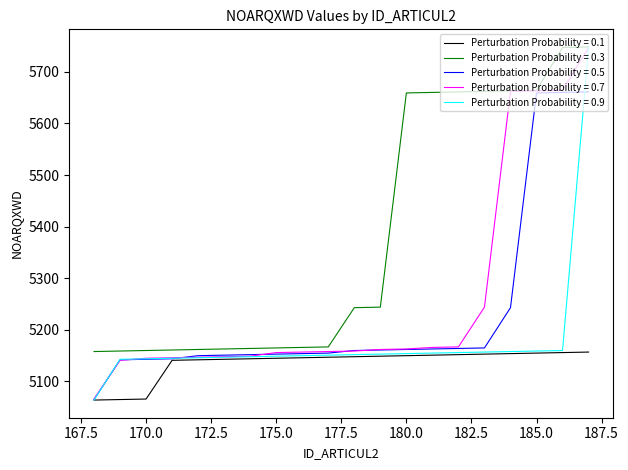

Which series has the widest spread of values?

Perturbation Probability = 0.9